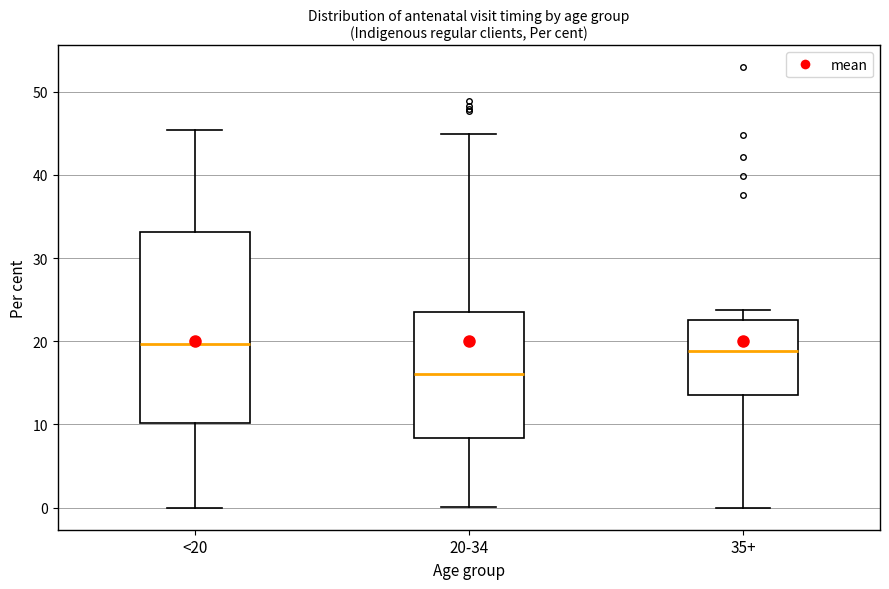

Reading left to right, read every box against the y-axis: the position of its median line, the range the box covers, and the ends of its whiskers. The values are not printed on the chart, so give them approximately, as read against the axis.

<20: median 20, box 10 to 33, whiskers 0 to 45
20-34: median 16, box 8 to 24, whiskers 0 to 45
35+: median 19, box 14 to 23, whiskers 0 to 24